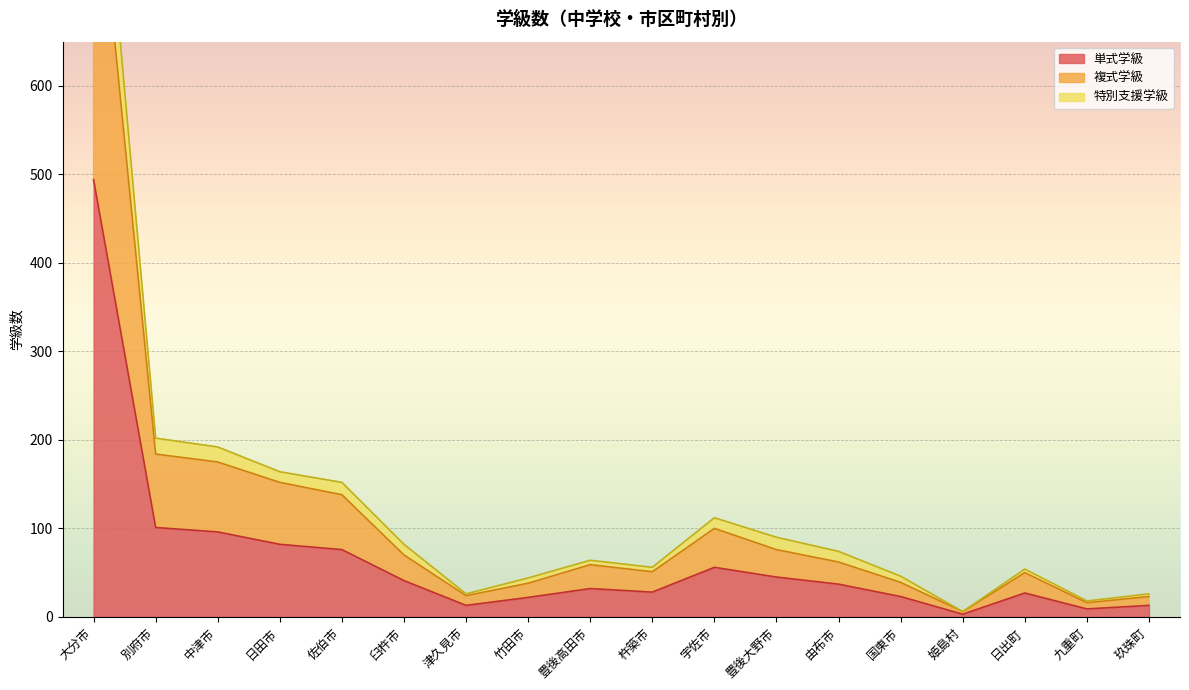

At how many categories does at least one series exceed 420?

1